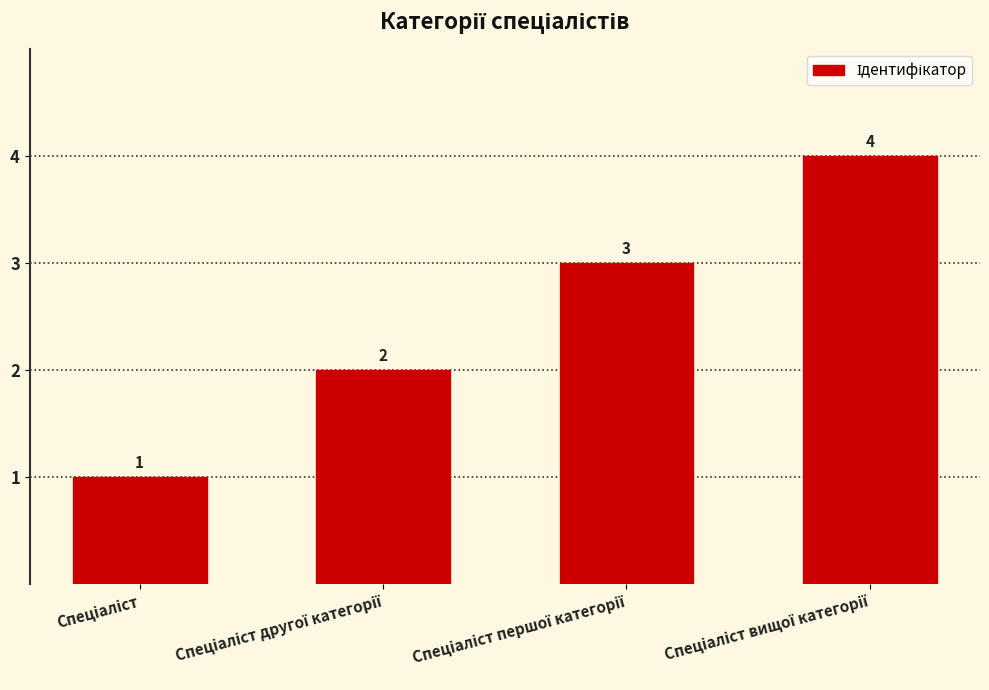

Count the values in the range 2 to 4.

3